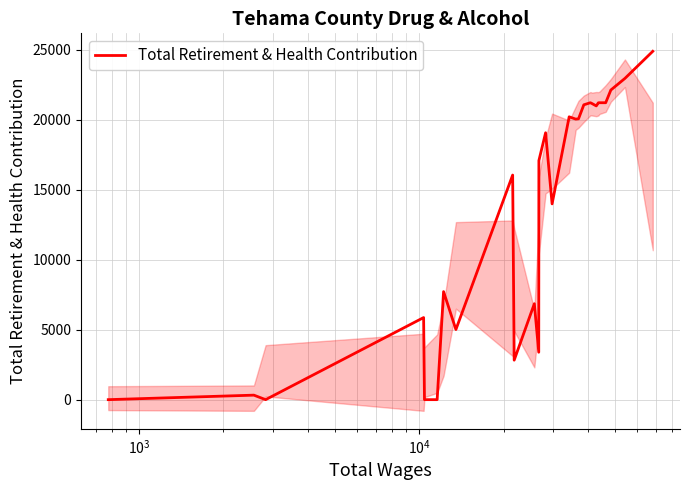

What is the highest value of the Total Retirement & Health Contribution series?

24897